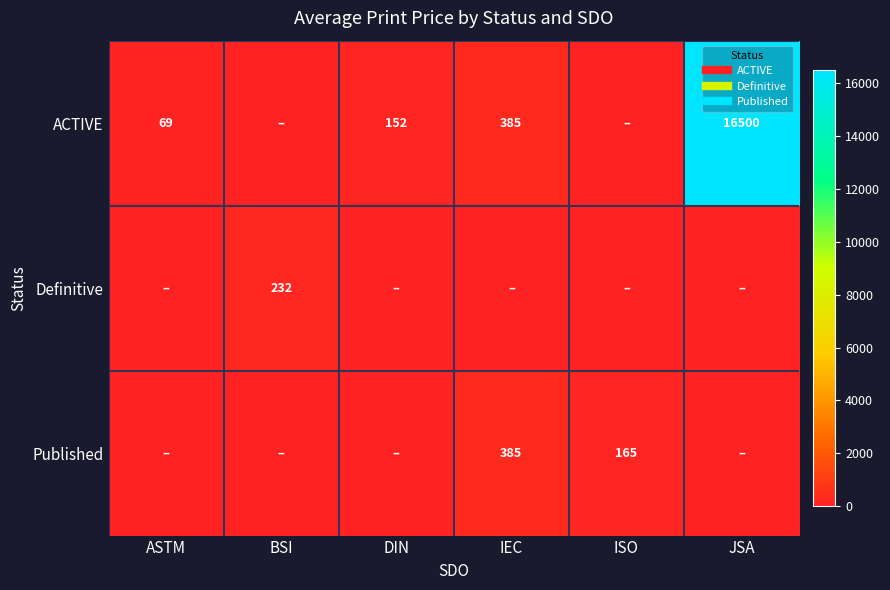

What is the sum of all Definitive values?

232.3